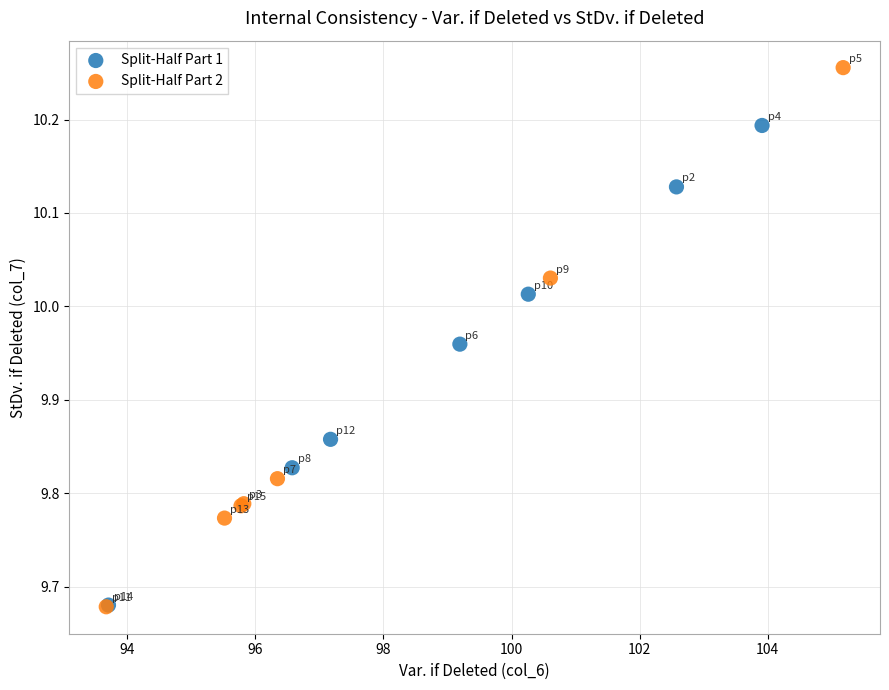

Which series has the largest Y range (max minus min)?

Split-Half Part 2